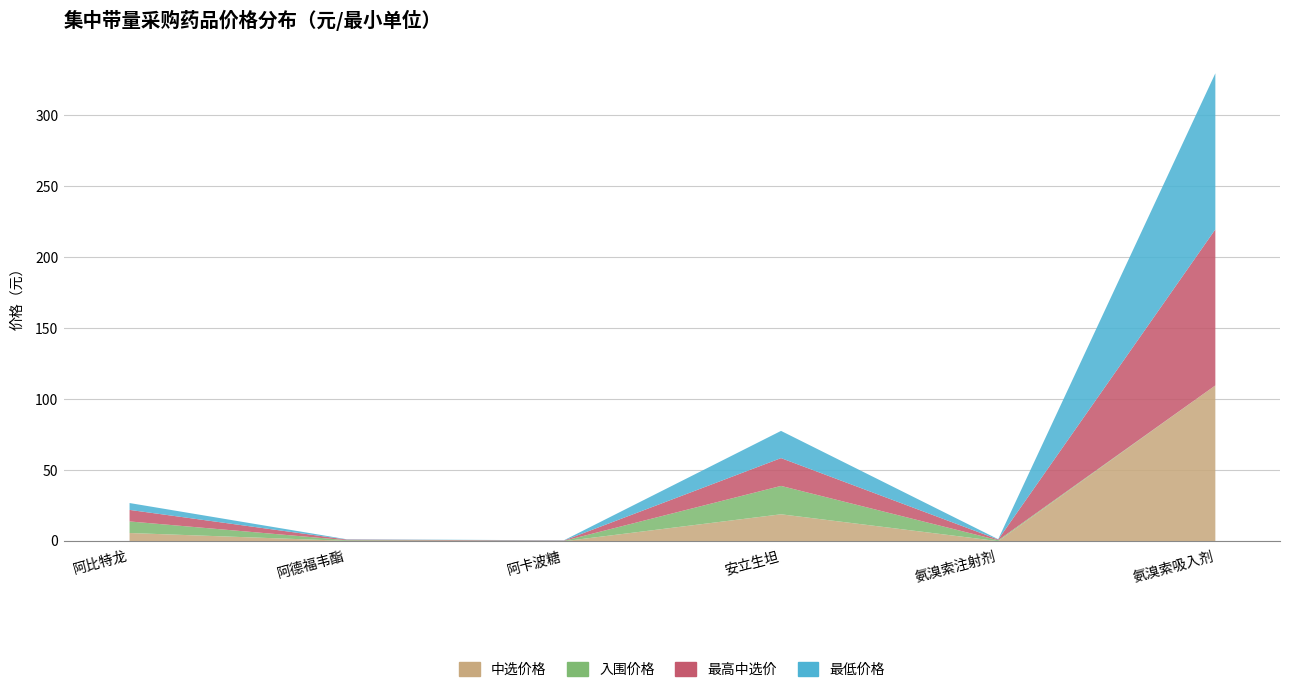

Is the value of 最高中选价 at 阿德福韦酯 greater than the value of 入围价格 at 阿卡波糖?

Yes